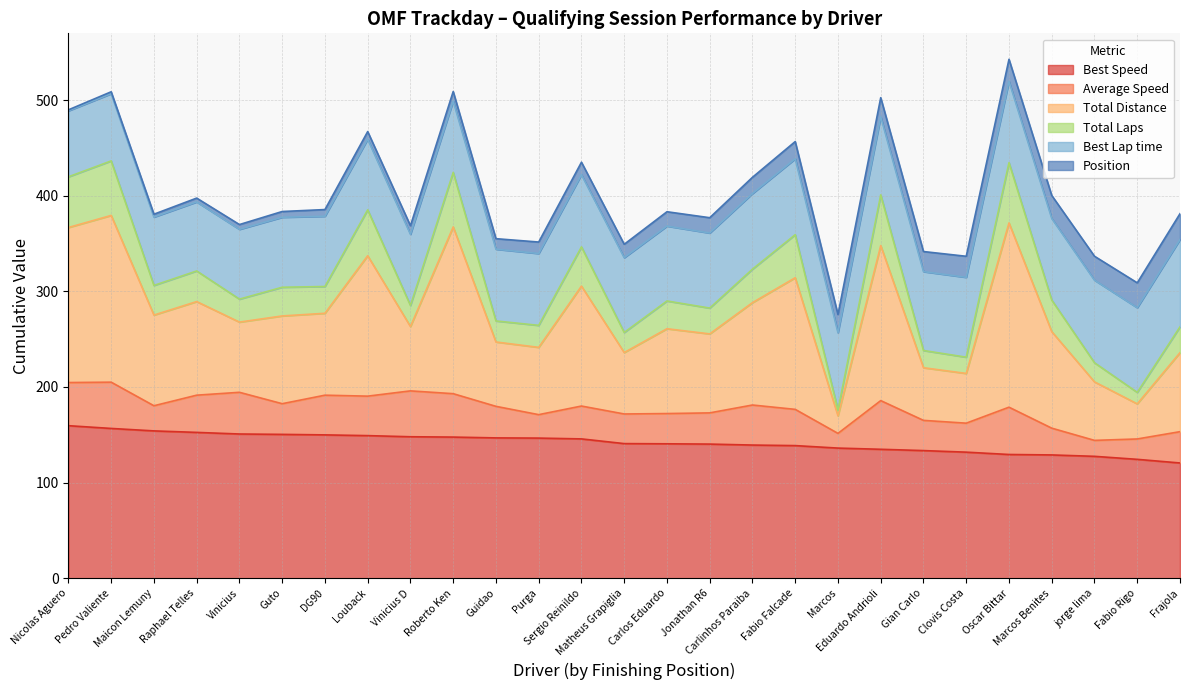

True or false: Best Lap time has more than 2 interior local peaks.

False